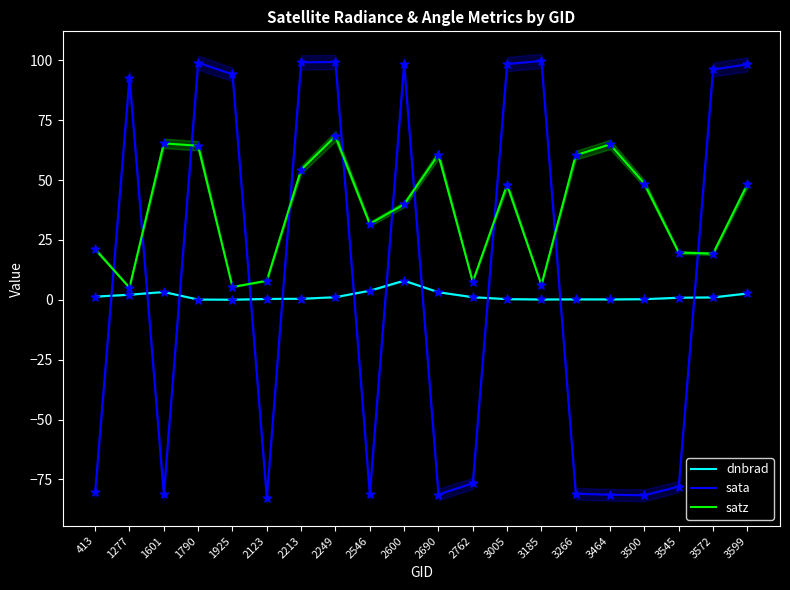

Which series has the largest total across all categories?

satz